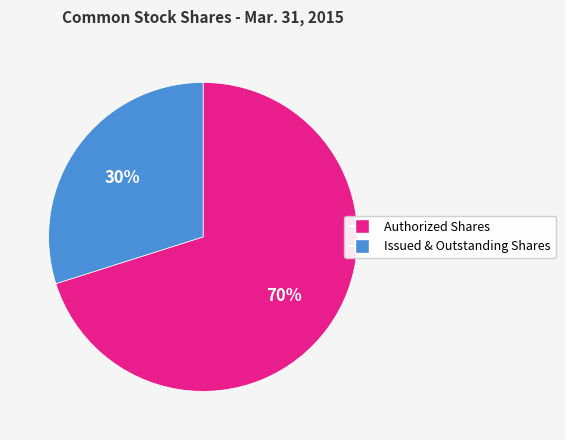

Which category accounts for the majority?

Authorized Shares